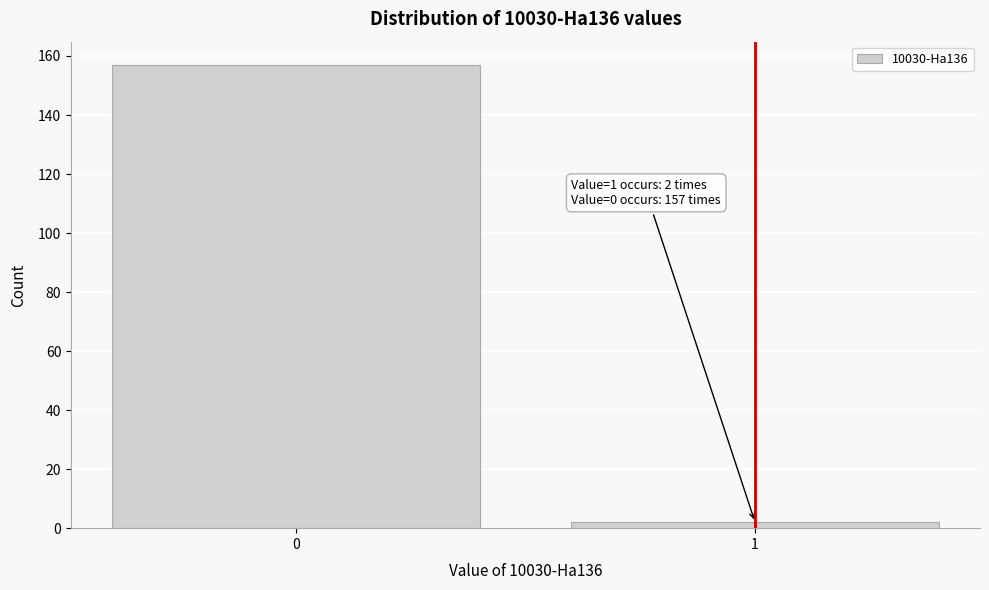

Reading left to right, transcribe all the data shown in this chart.

0=157	1=2